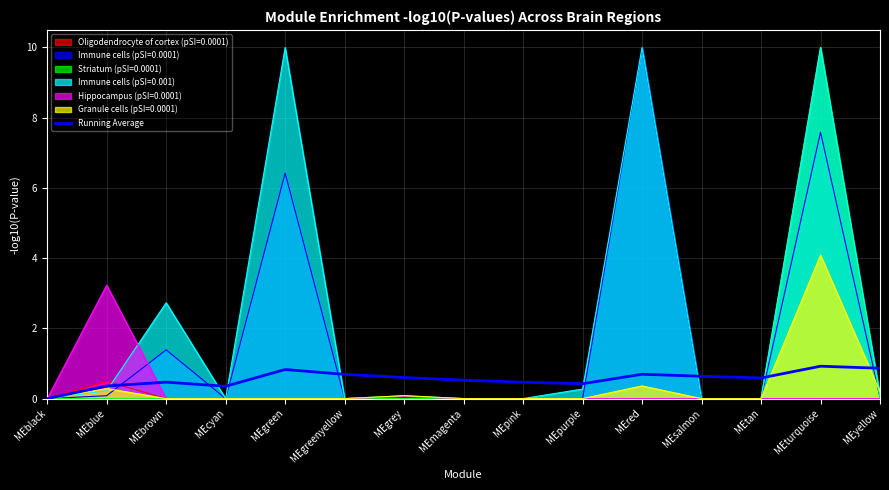

Does the chart display data point markers on the line(s)?

No